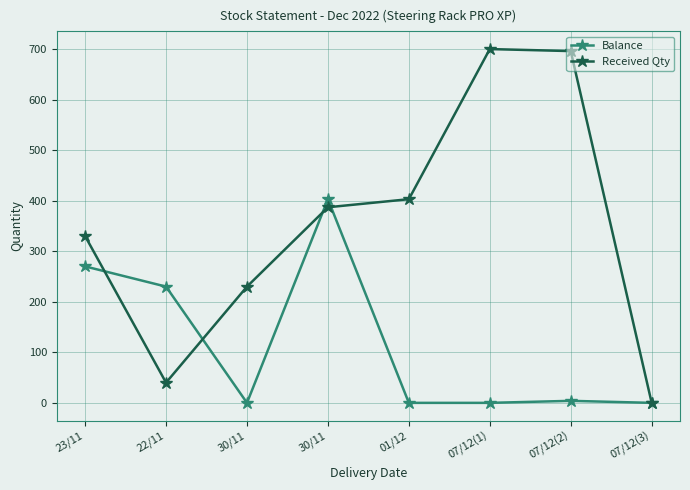

Which series ends up on top after the final intersection of Received Qty and Balance?

Received Qty